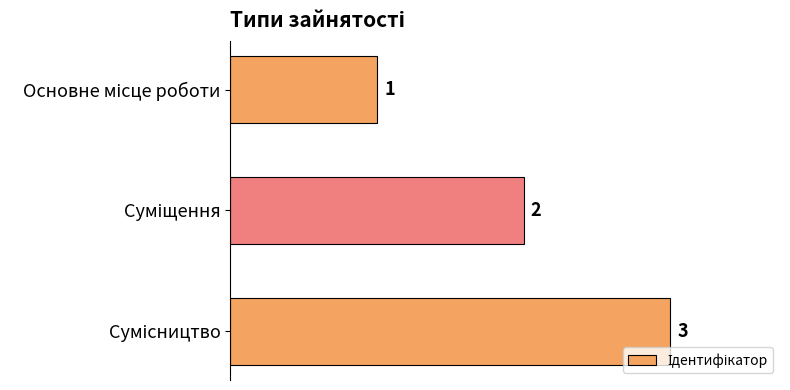

How many values are between 1 and 3?

3